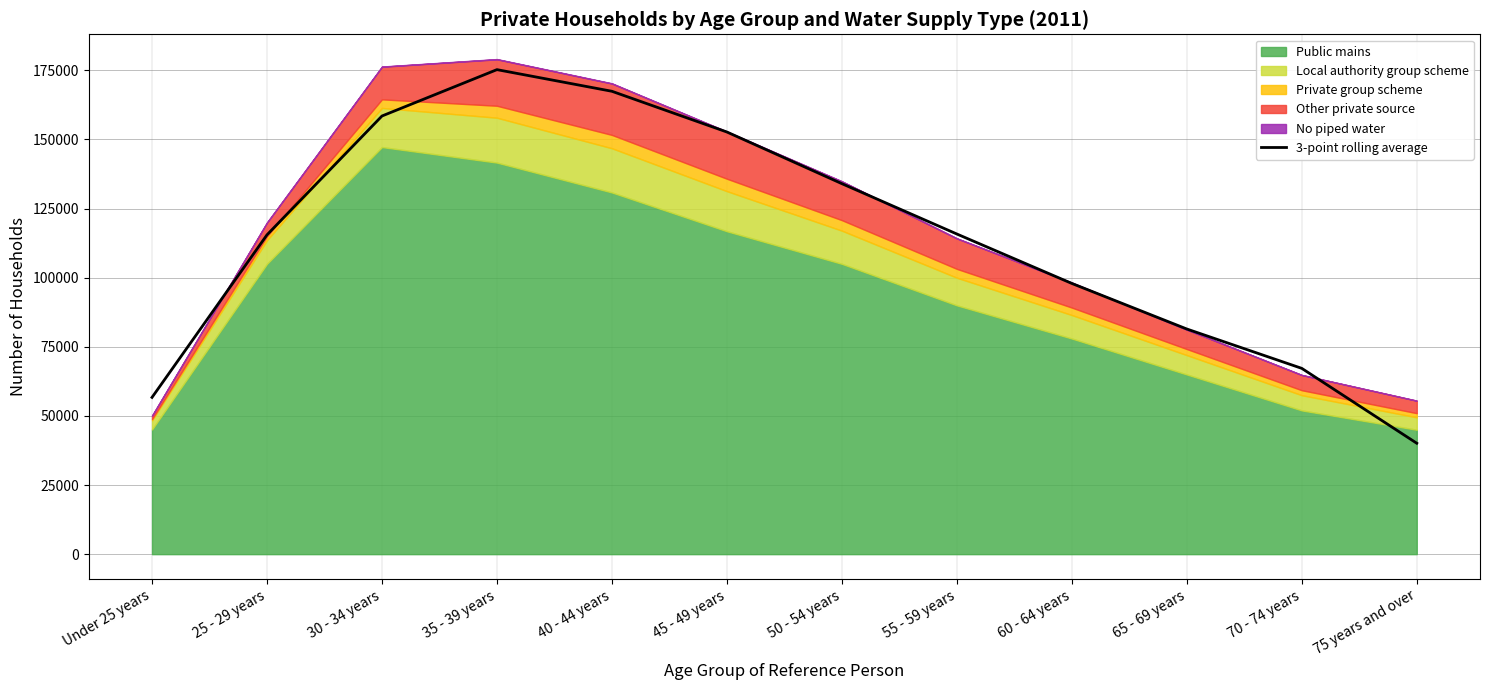

How many points are higher than both their immediate neighbors (excluding endpoints)?

1